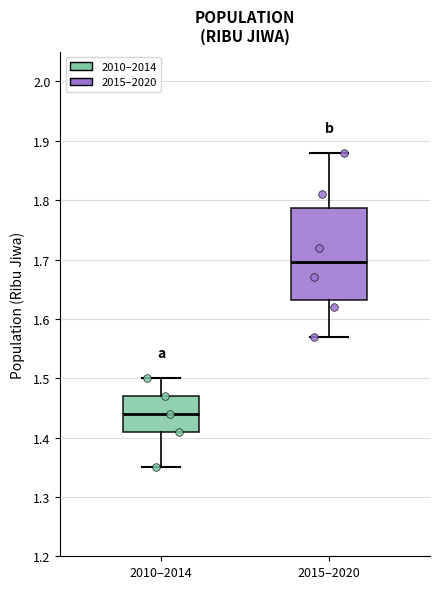

Reading left to right, transcribe this box plot: for each box, give where its median line is, the range the box spans, and where its two whiskers end, as read against the y-axis. The values are not printed on the chart, so give them approximately, as read against the axis.

2010–2014: median 1.44, box 1.41 to 1.47, whiskers 1.35 to 1.50
2015–2020: median 1.70, box 1.63 to 1.79, whiskers 1.57 to 1.88